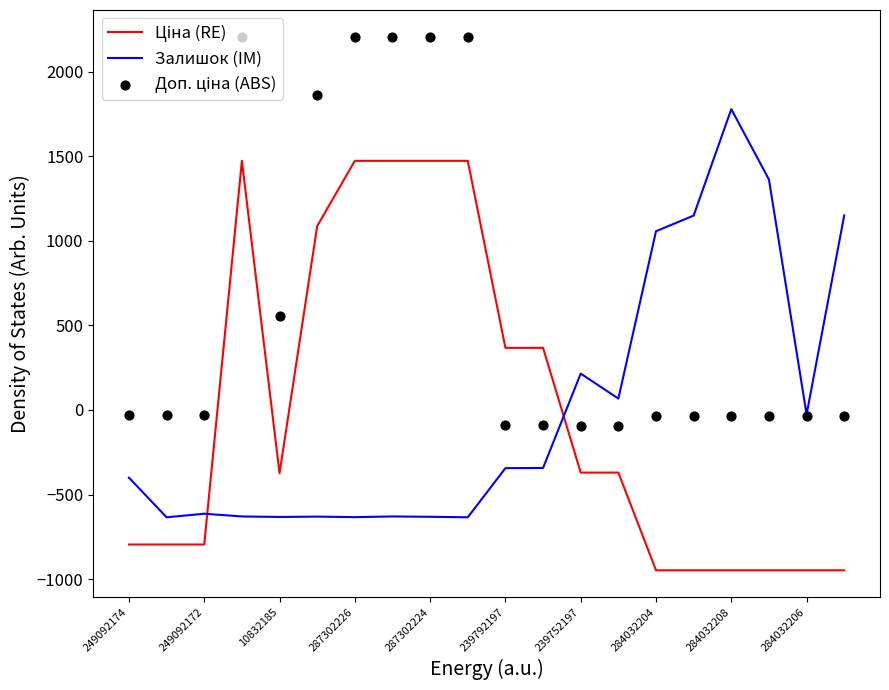

True or false: Залишок (IM) has a value of -332.7 at 287302224.

False